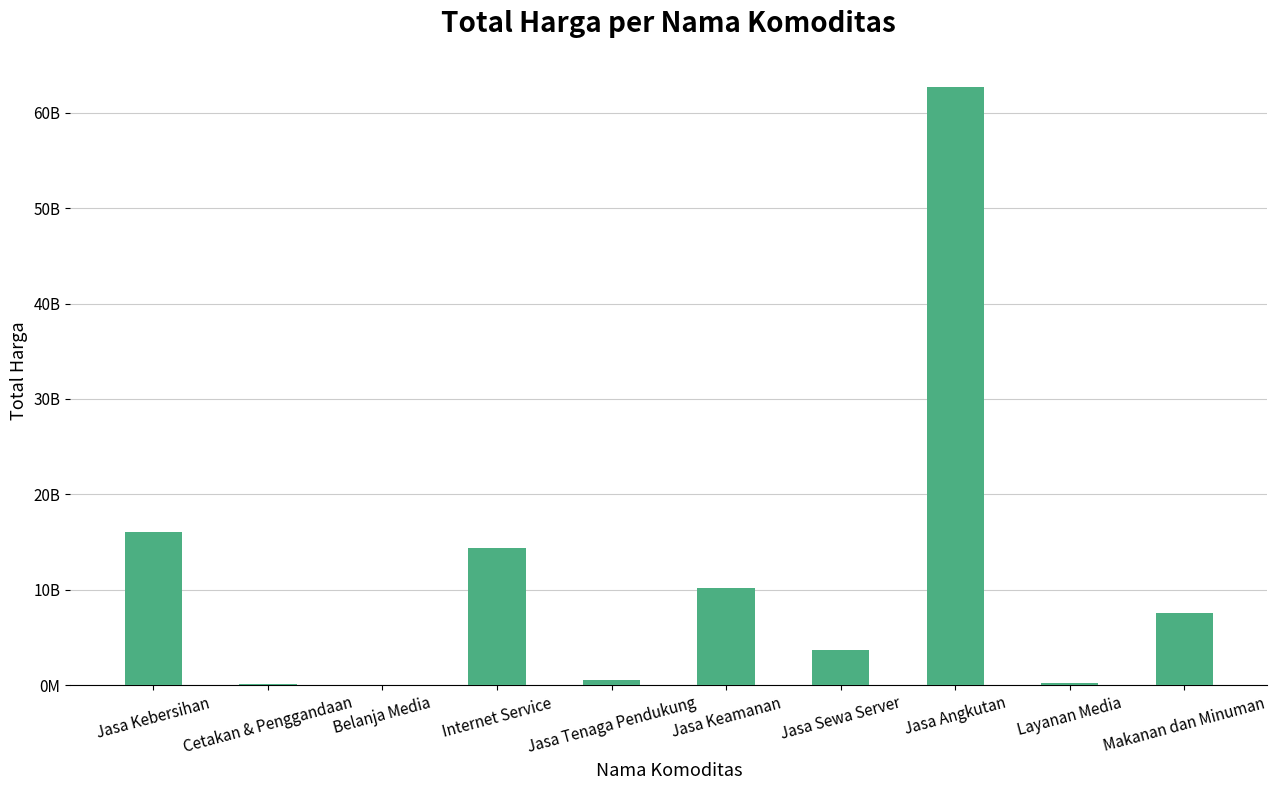

List the labels in order of value, largest first.

Jasa Angkutan, Jasa Kebersihan, Internet Service, Jasa Keamanan, Makanan dan Minuman, Jasa Sewa Server, Jasa Tenaga Pendukung, Layanan Media, Cetakan & Penggandaan, Belanja Media